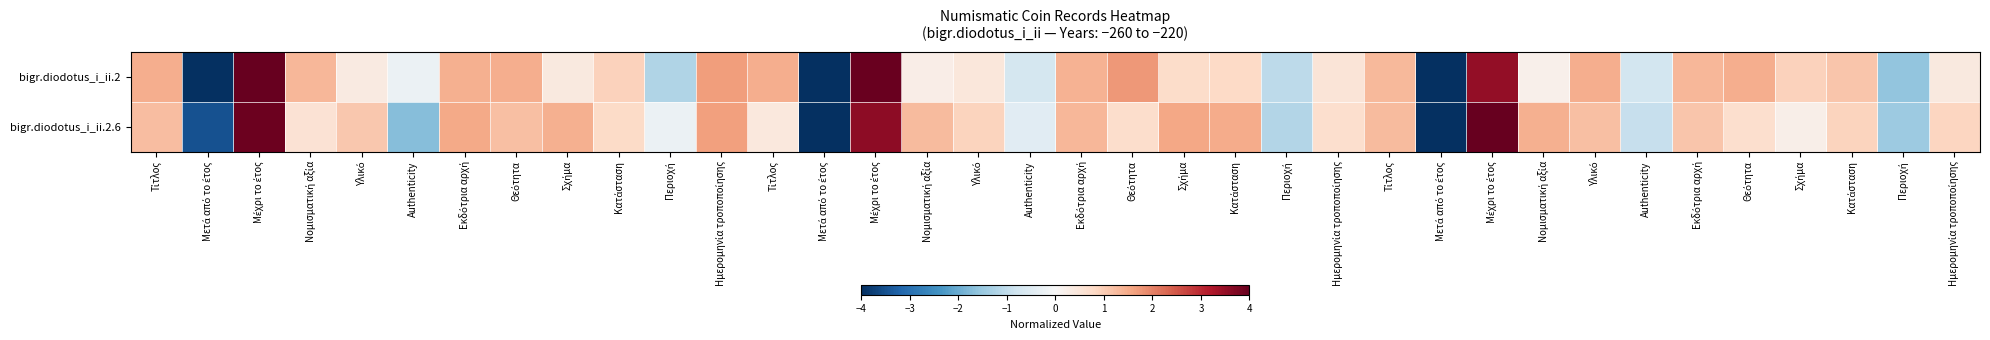

Reading left to right, extract all data points from this chart.

bigr.diodotus_i_ii.2: Τίτλος=1.4	Μετά από το έτος=-4.0	Μέχρι το έτος=4.0	Νομισματική αξία=1.3	Υλικό=0.4	Authenticity=-0.2	Εκδότρια αρχή=1.4	Θεότητα=1.5	Σχήμα=0.4	Κατάσταση=0.9	Περιοχή=-1.2	Ημερομηνία τροποποίησης=1.7	Τίτλος=1.4	Μετά από το έτος=-4.0	Μέχρι το έτος=3.9	Νομισματική αξία=0.3	Υλικό=0.4	Authenticity=-0.7	Εκδότρια αρχή=1.4	Θεότητα=1.7	Σχήμα=0.7	Κατάσταση=0.8	Περιοχή=-1.0	Ημερομηνία τροποποίησης=0.5	Τίτλος=1.3	Μετά από το έτος=-4.0	Μέχρι το έτος=3.5	Νομισματική αξία=0.2	Υλικό=1.5	Authenticity=-0.7	Εκδότρια αρχή=1.3	Θεότητα=1.4	Σχήμα=0.9	Κατάσταση=1.1	Περιοχή=-1.6	Ημερομηνία τροποποίησης=0.4
bigr.diodotus_i_ii.2.6: Τίτλος=1.2	Μετά από το έτος=-3.5	Μέχρι το έτος=3.9	Νομισματική αξία=0.6	Υλικό=1.1	Authenticity=-1.7	Εκδότρια αρχή=1.5	Θεότητα=1.2	Σχήμα=1.4	Κατάσταση=0.8	Περιοχή=-0.2	Ημερομηνία τροποποίησης=1.6	Τίτλος=0.4	Μετά από το έτος=-4.0	Μέχρι το έτος=3.6	Νομισματική αξία=1.3	Υλικό=0.9	Authenticity=-0.5	Εκδότρια αρχή=1.3	Θεότητα=0.7	Σχήμα=1.5	Κατάσταση=1.5	Περιοχή=-1.2	Ημερομηνία τροποποίησης=0.7	Τίτλος=1.3	Μετά από το έτος=-4.0	Μέχρι το έτος=4.0	Νομισματική αξία=1.4	Υλικό=1.2	Authenticity=-0.9	Εκδότρια αρχή=1.1	Θεότητα=0.7	Σχήμα=0.2	Κατάσταση=0.9	Περιοχή=-1.5	Ημερομηνία τροποποίησης=0.9